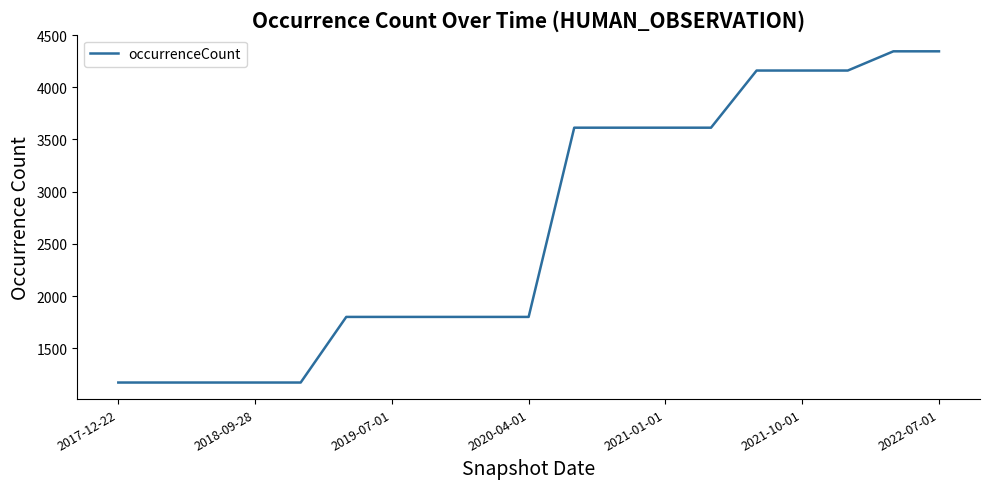

What is the minimum value shown in the chart?

1174